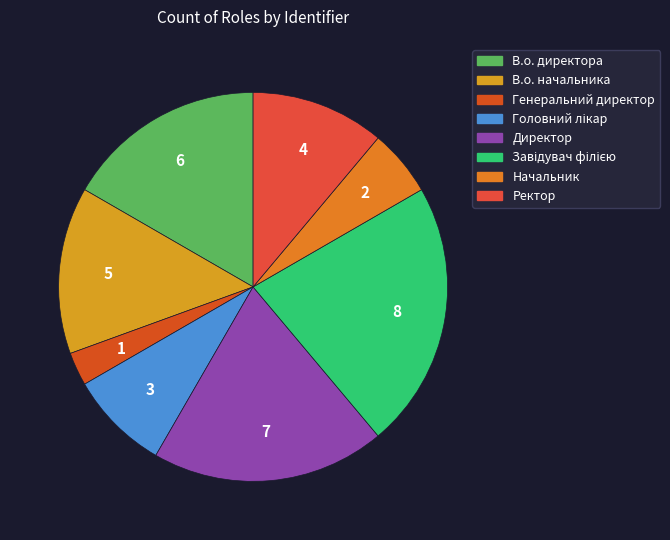

Combined, do Завідувач філією and Ректор account for over 50%?

No